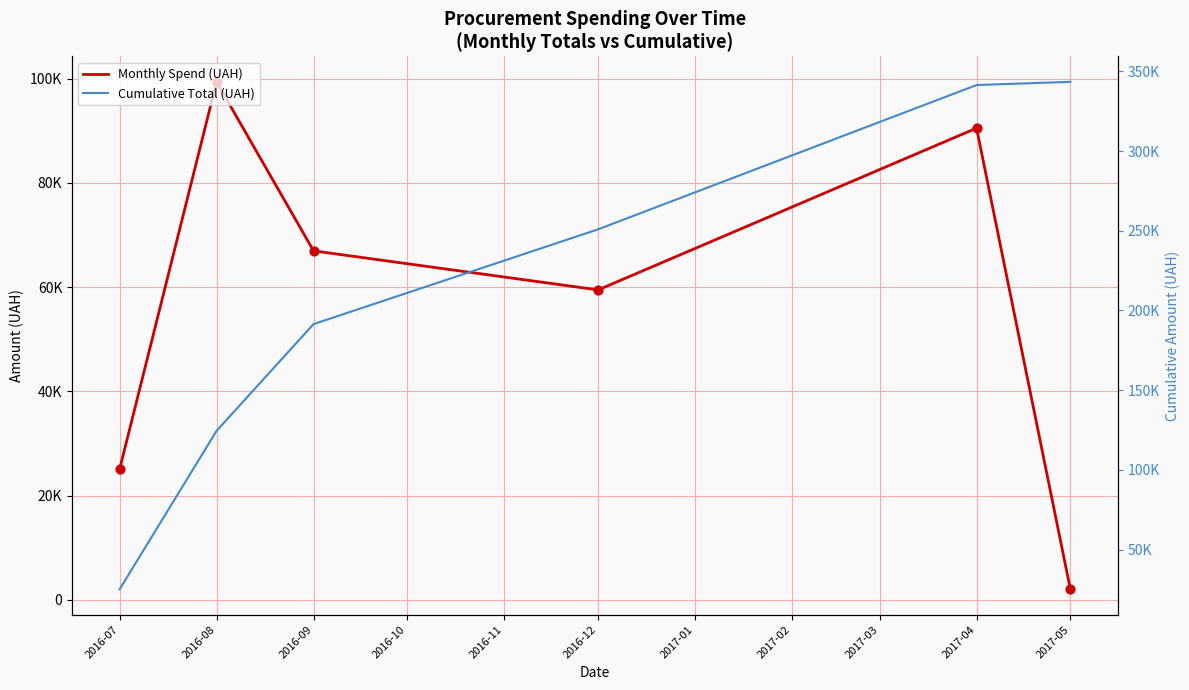

Is the value of Cumulative Total (UAH) at 2016-12 greater than the value of Monthly Spend (UAH) at 2016-08?

Yes